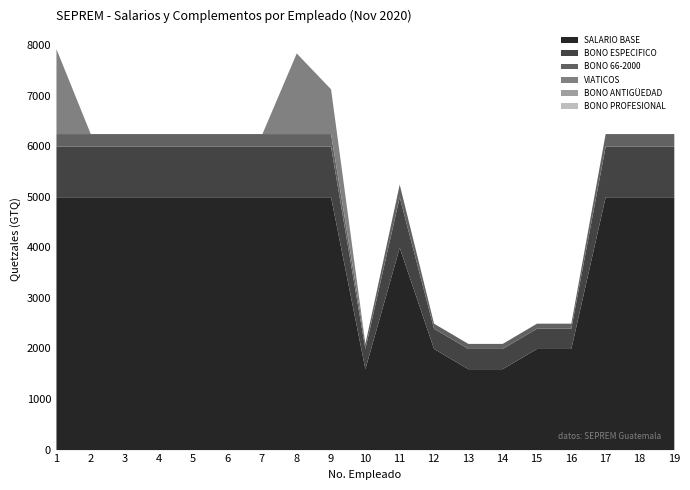

Reading left to right, what are all the values shown in this chart?

SALARIO BASE: 5000.0	5000.0	5000.0	5000.0	5000.0	5000.0	5000.0	5000.0	5000.0	1600.0	4000.0	2000.0	1600.0	1600.0	2000.0	2000.0	5000.0	5000.0	5000.0
BONO ESPECIFICO: 1000.0	1000.0	1000.0	1000.0	1000.0	1000.0	1000.0	1000.0	1000.0	400.0	1000.0	400.0	400.0	400.0	400.0	400.0	1000.0	1000.0	1000.0
BONO ANTIGÜEDAD: 0.0	0.0	0.0	0.0	0.0	0.0	0.0	0.0	0.0	0.0	0.0	0.0	0.0	0.0	0.0	0.0	0.0	0.0	0.0
BONO PROFESIONAL: 0.0	0.0	0.0	0.0	0.0	0.0	0.0	0.0	0.0	0.0	0.0	0.0	0.0	0.0	0.0	0.0	0.0	0.0	0.0
BONO 66-2000: 250.0	250.0	250.0	250.0	250.0	250.0	250.0	250.0	250.0	100.0	250.0	100.0	100.0	100.0	100.0	100.0	250.0	250.0	250.0
VIATICOS: 1679.5	0.0	0.0	0.0	0.0	0.0	0.0	1594.5	885.0	0.0	0.0	0.0	0.0	0.0	0.0	0.0	0.0	0.0	0.0